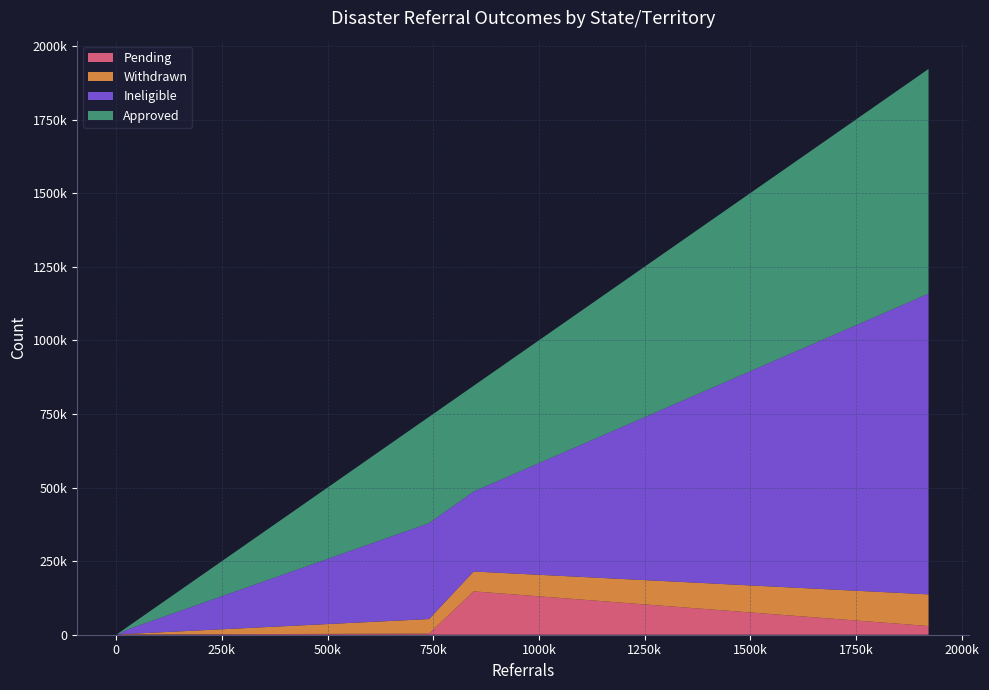

Reading right to left, extract all data points from this chart.

Pending: CA (Wildfires-4344)=310	TX (Harvey-4332)=3959	USVI (Irma-4335)=1261	PR (Irma-4336)=321	FL (Irma-4337)=29510	GA (Irma-4338)=788	PR (Maria-4339)=147316	USVI (Maria-4340)=2796
Withdrawn: CA (Wildfires-4344)=1431	TX (Harvey-4332)=49304	USVI (Irma-4335)=576	PR (Irma-4336)=388	FL (Irma-4337)=107554	GA (Irma-4338)=1956	PR (Maria-4339)=67418	USVI (Maria-4340)=774
Ineligible: CA (Wildfires-4344)=9058	TX (Harvey-4332)=325742	USVI (Irma-4335)=4971	PR (Irma-4336)=1539	FL (Irma-4337)=1021363	GA (Irma-4338)=15571	PR (Maria-4339)=271566	USVI (Maria-4340)=7524
Approved: CA (Wildfires-4344)=4285	TX (Harvey-4332)=361071	USVI (Irma-4335)=6717	PR (Irma-4336)=1186	FL (Irma-4337)=763399	GA (Irma-4338)=9151	PR (Maria-4339)=359184	USVI (Maria-4340)=7551